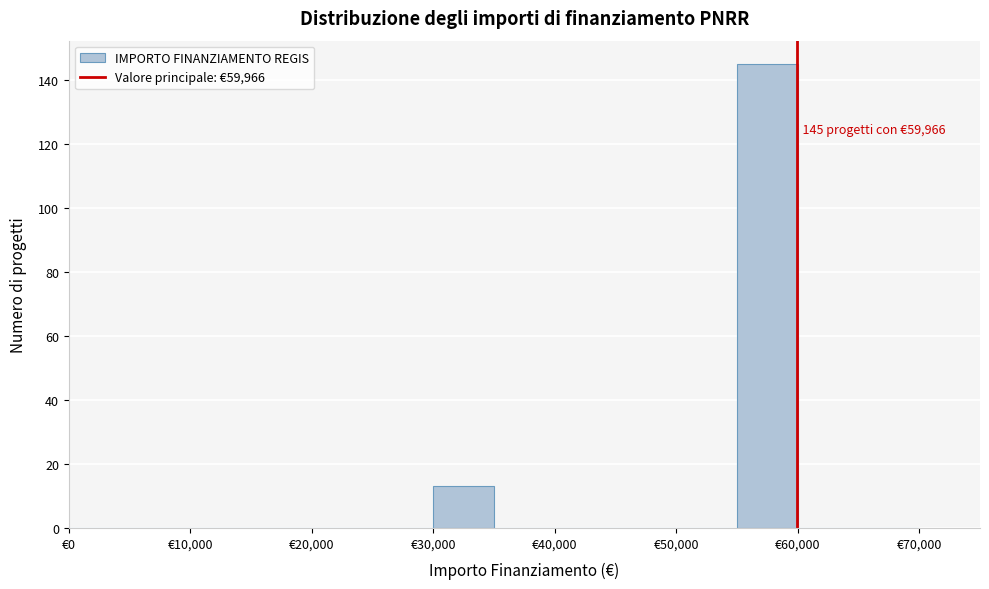

Over which range of the x-axis is the bar tallest?

55000 to 60000